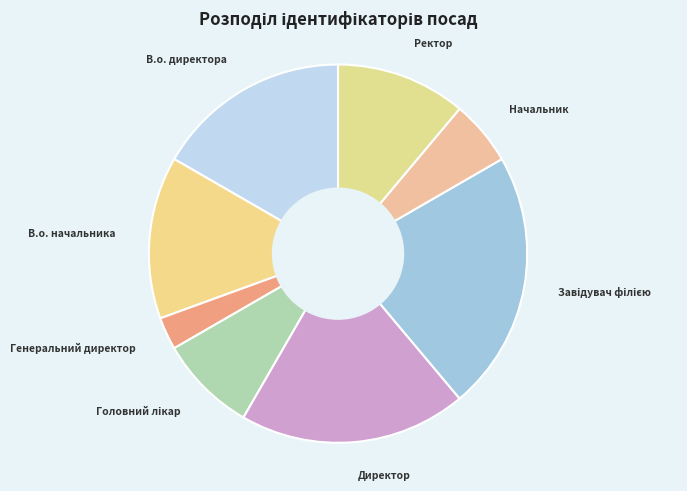

Count the number of slices in the pie.

8